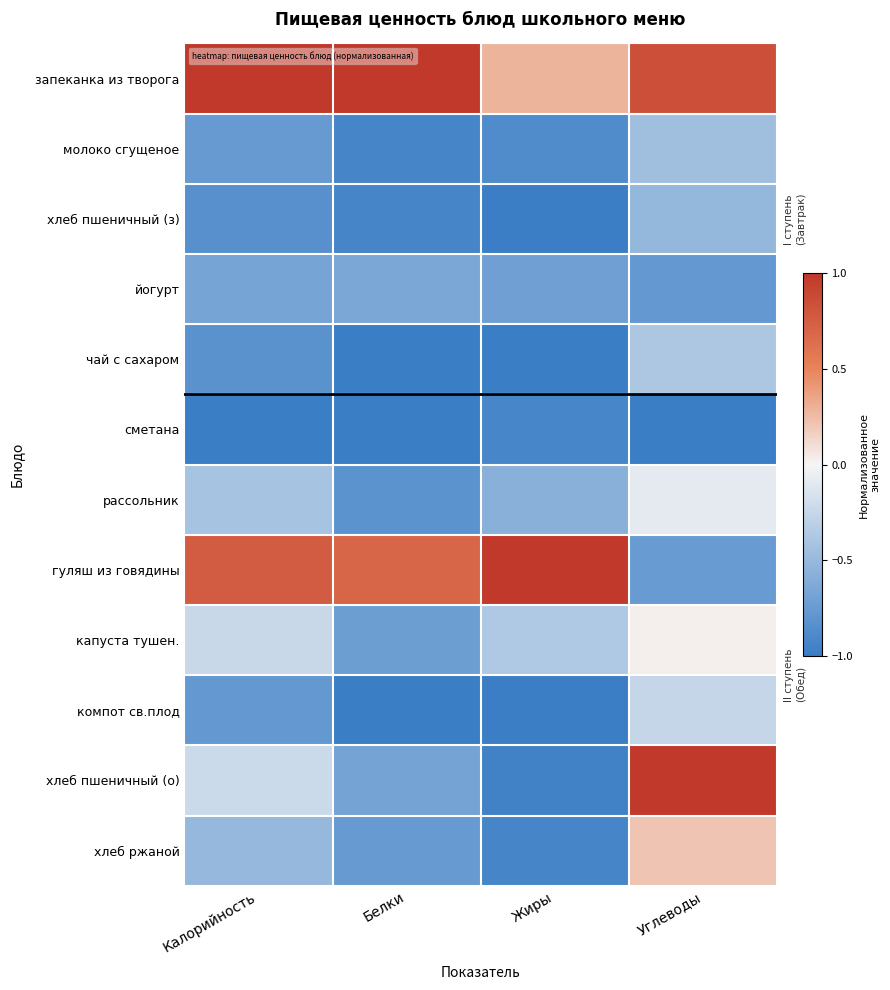

Between Жиры and Белки, which is larger?

Белки